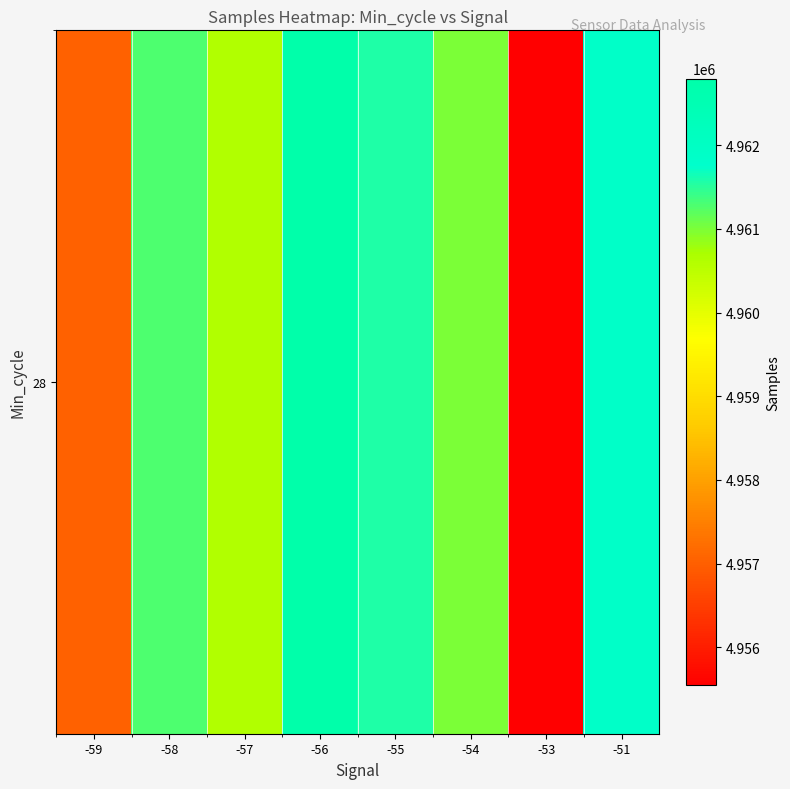

What is the average value?

4960212.6